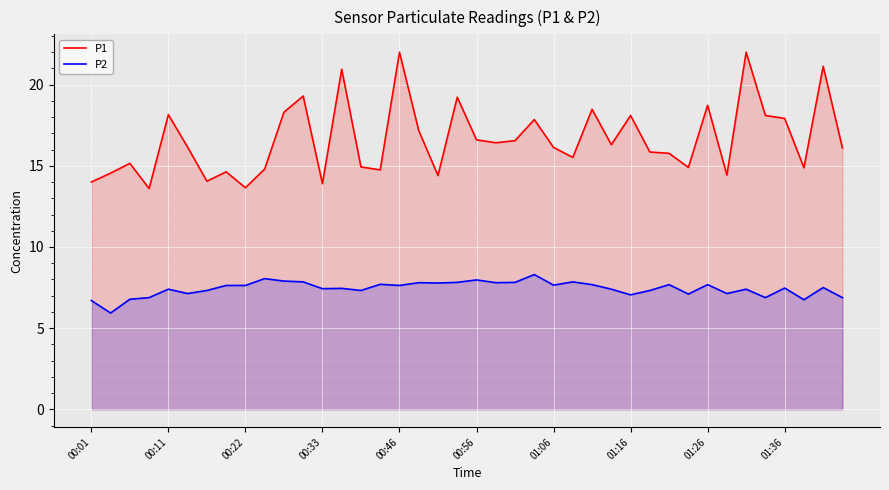

What is the minimum value for P1?

13.6